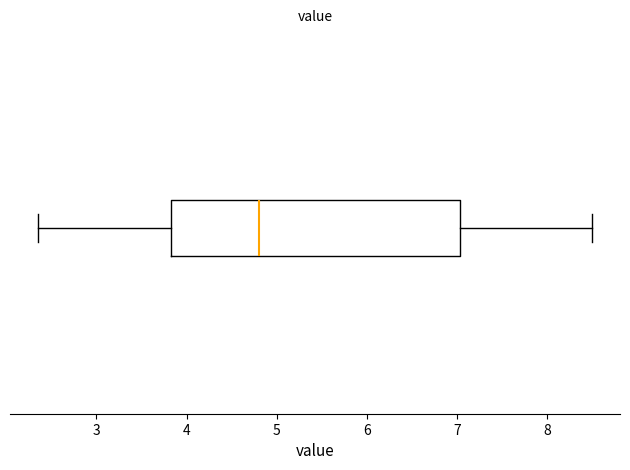

Read this box plot against the x-axis: the position of the median line, the range covered by the box, and the ends of both whiskers. The values are not printed on the chart, so give them approximately, as read against the axis.

median 4.8, box 3.8 to 7.0, whiskers 2.4 to 8.5